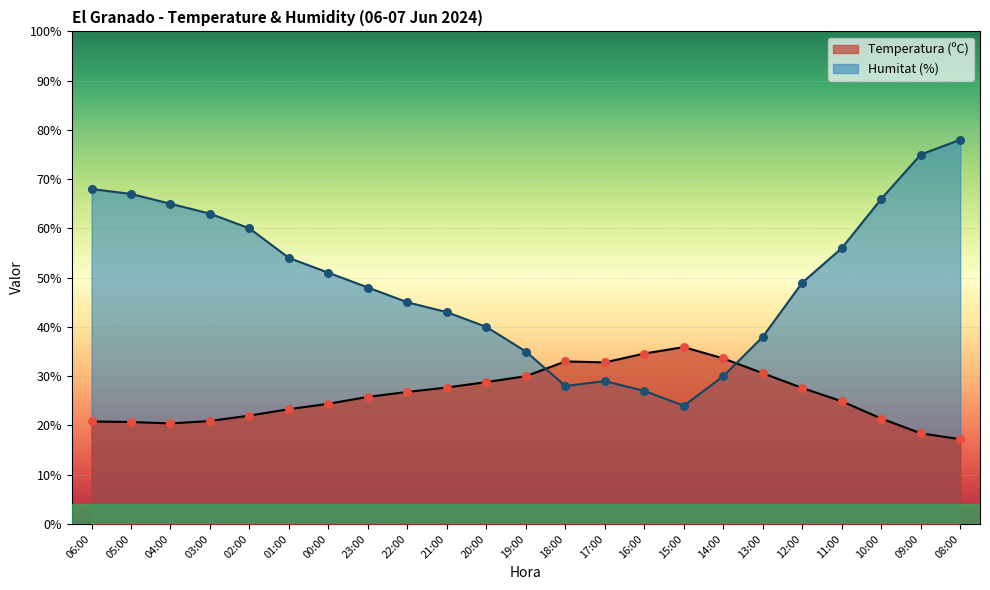

What are all the series names shown in the legend?

Temperatura (ºC), Humitat (%)